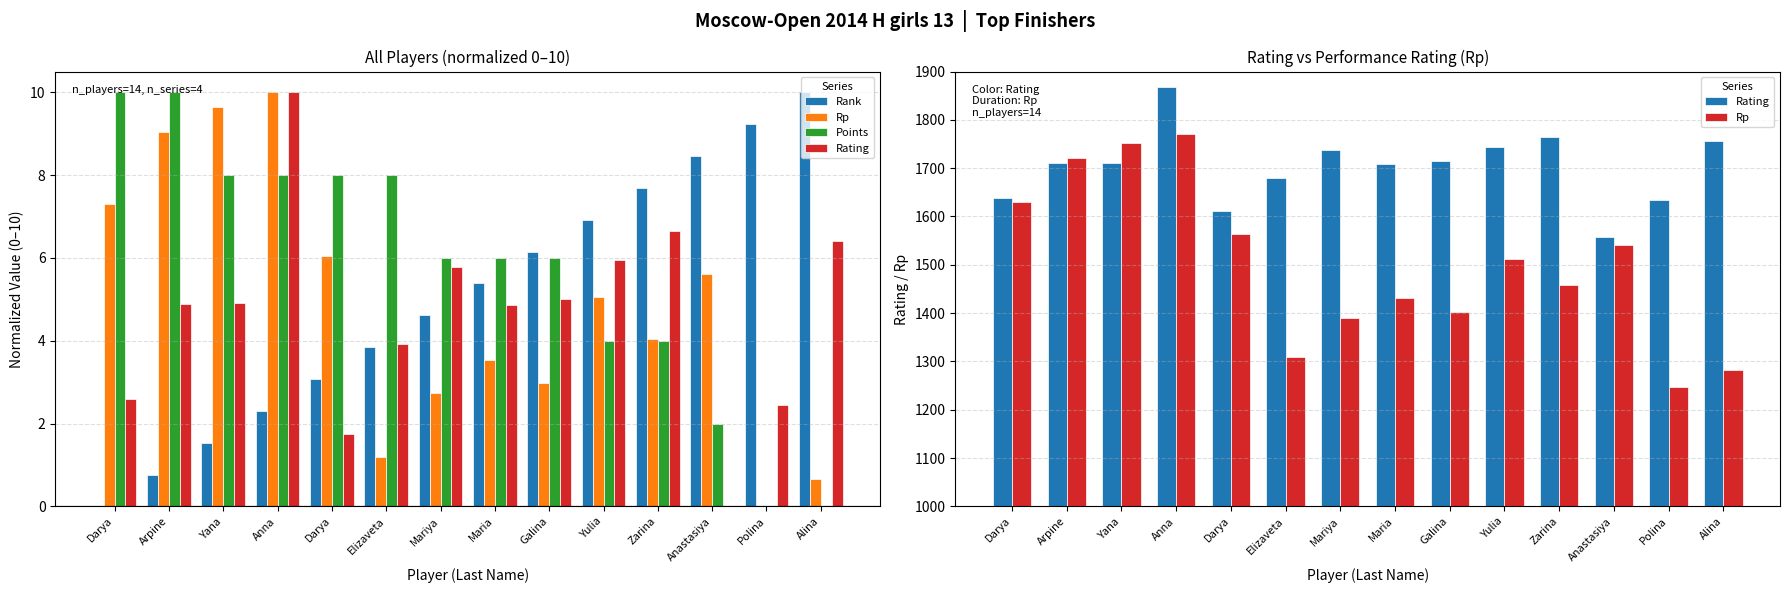

What is the difference between the Rank values at Polina and Yulia?

2.3